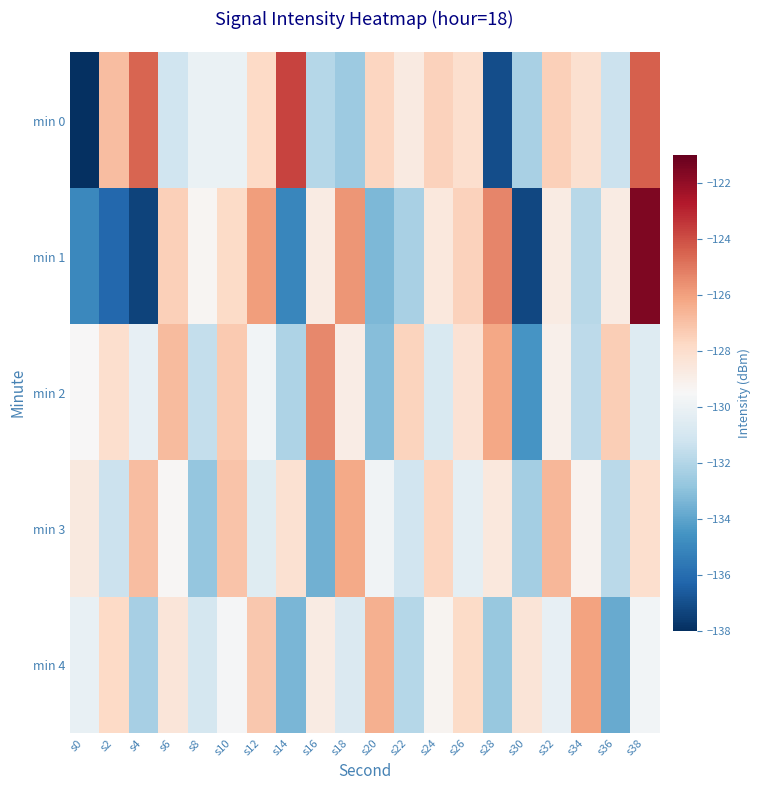

At s16, list the series in order from largest to smallest.

min 2, min 1, min 4, min 0, min 3